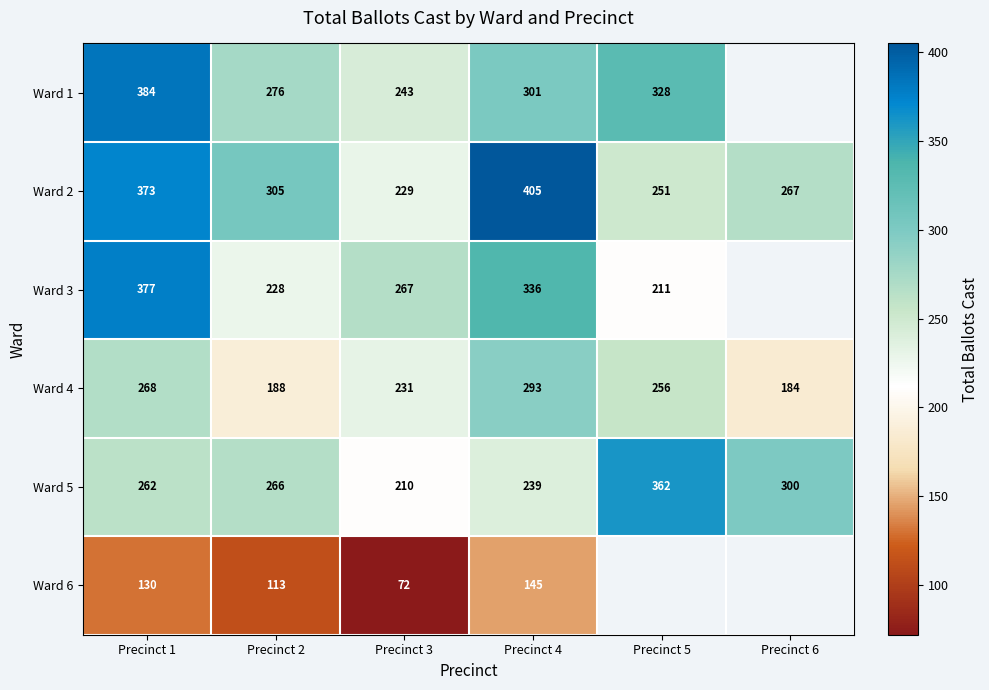

What is the difference between the second highest and minimum values in the Ward 2 series?

144